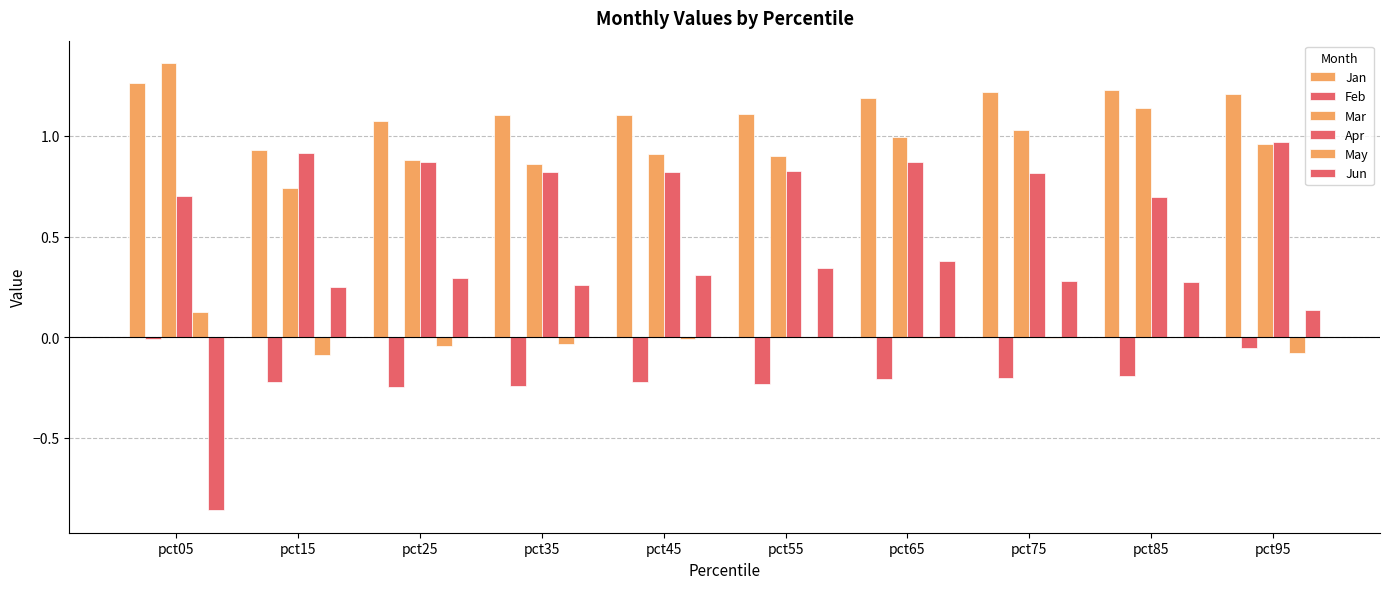

Count the number of data series in this chart.

6